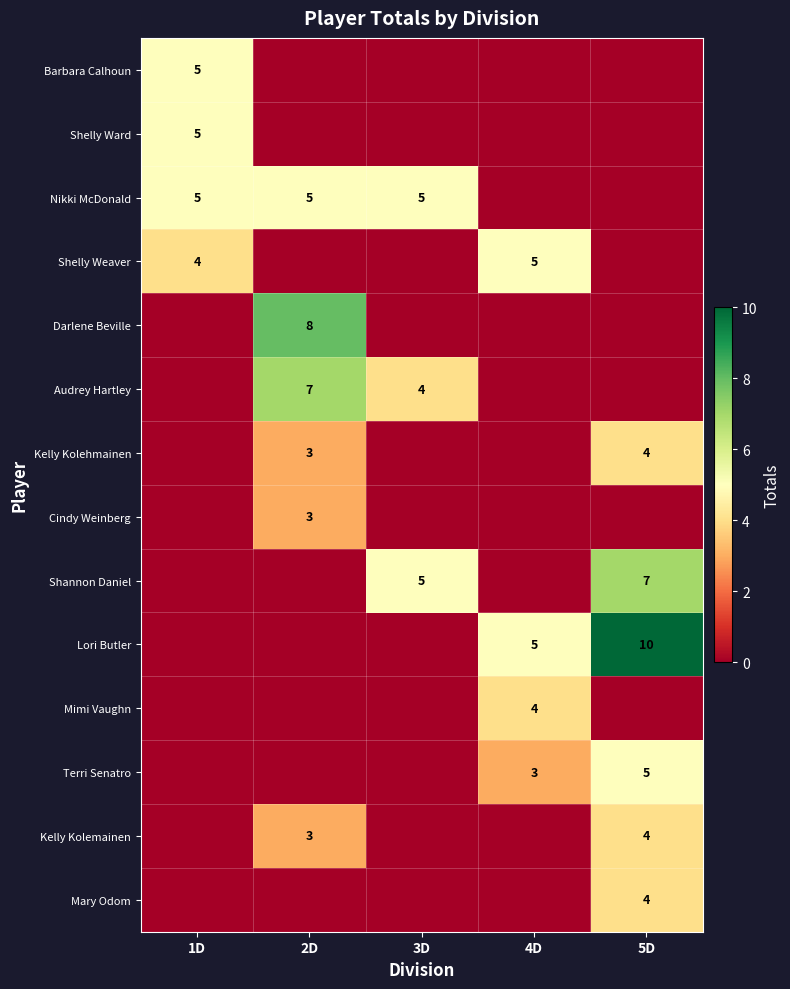

The Barbara Calhoun series shows 5 at 1D. True or false?

True